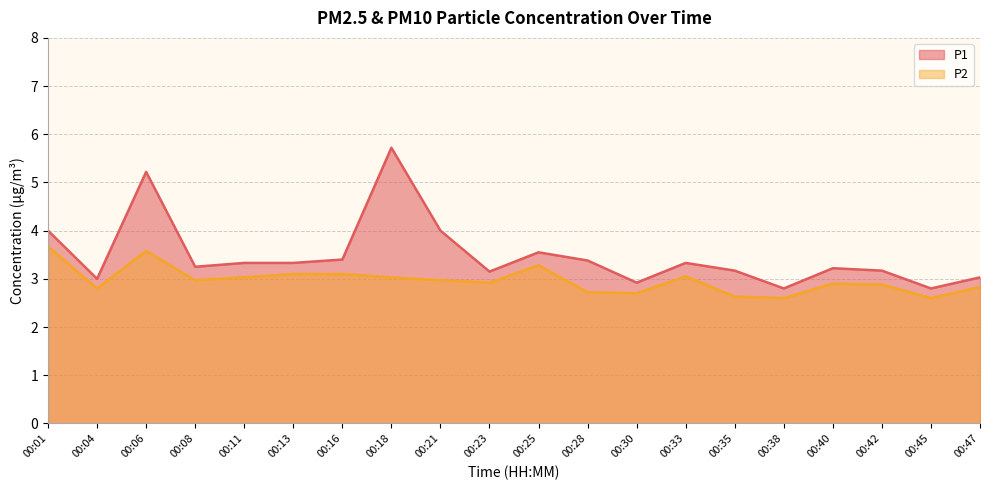

Where is P1 nearest to the value 4?

00:01